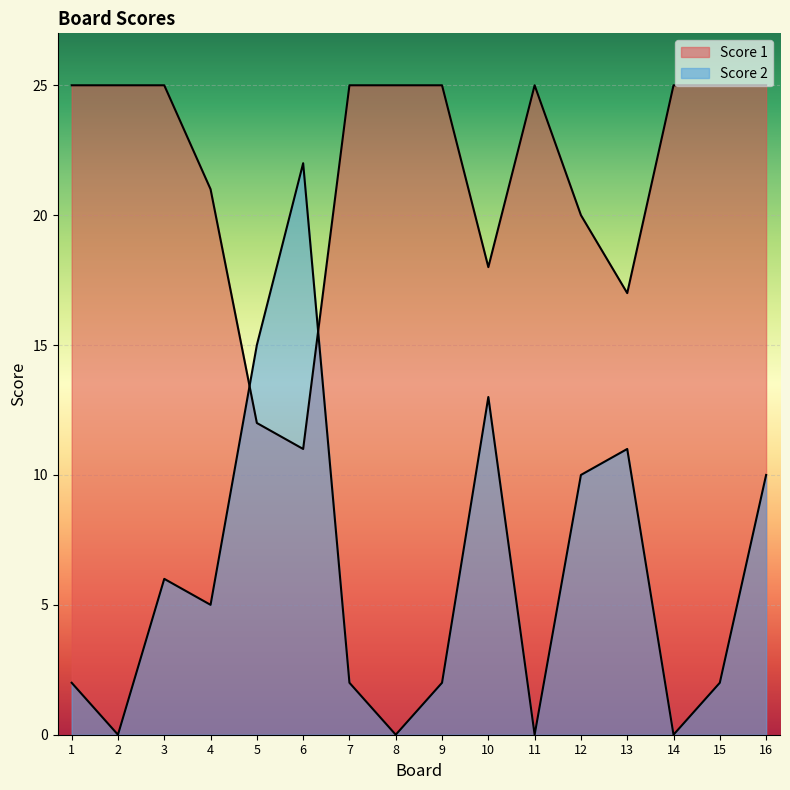

At which category is the sum across all series the highest?

16